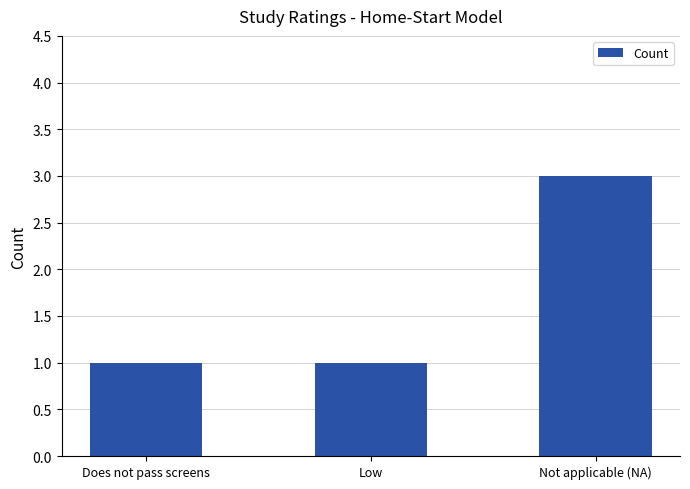

True or false: the data shows 3 at Not applicable (NA).

True